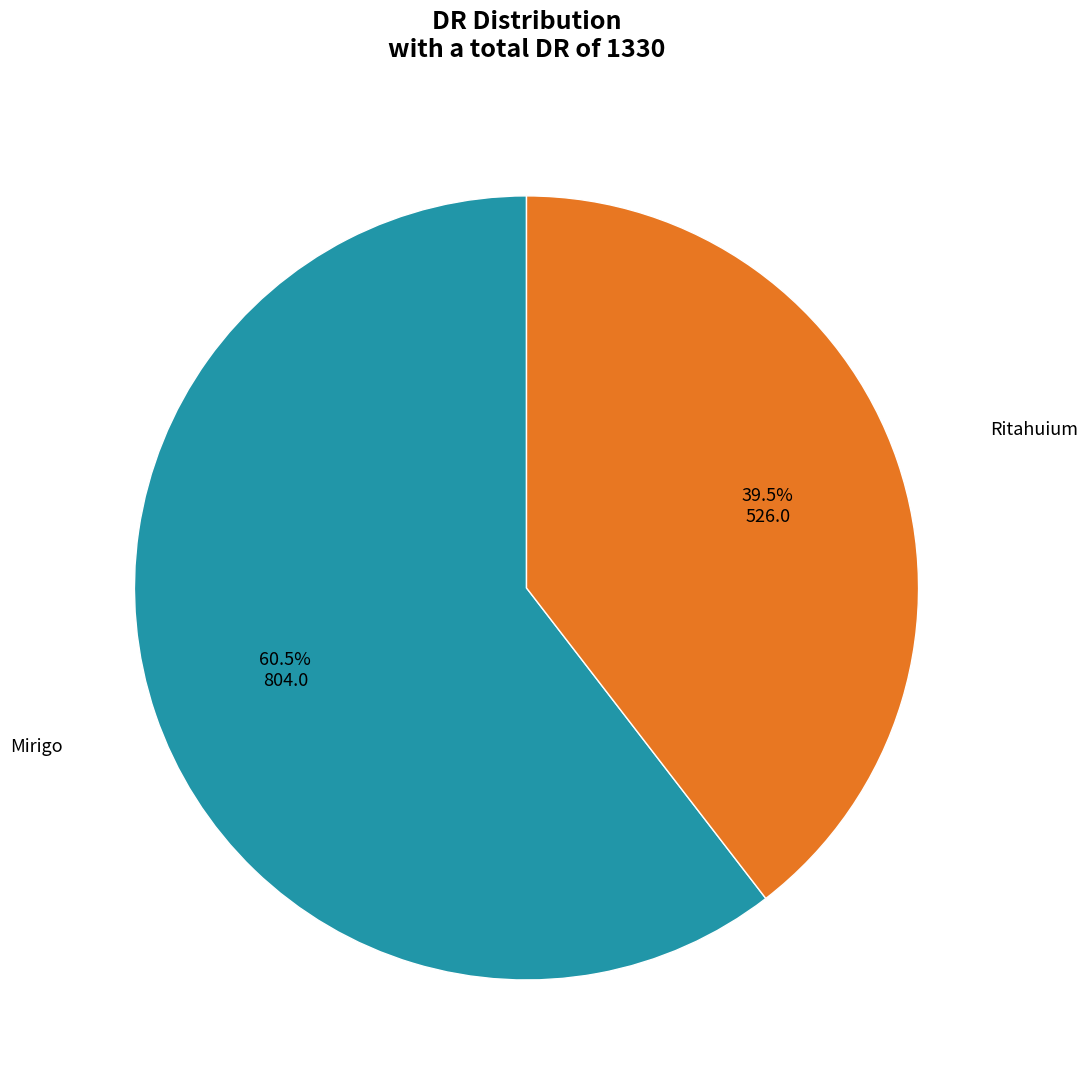

Does any single category account for the majority?

Yes